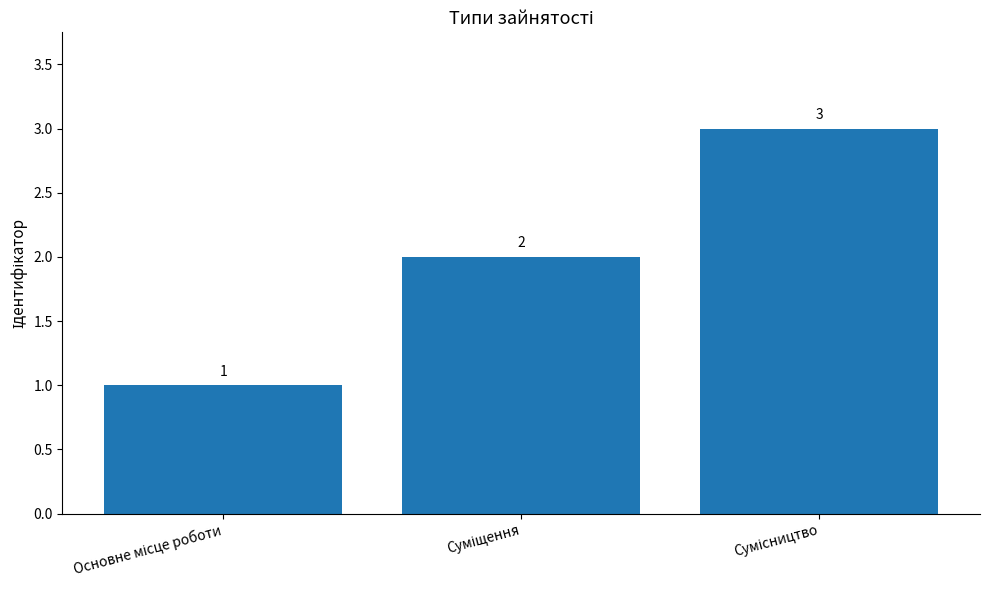

What is the sum of all values?

6